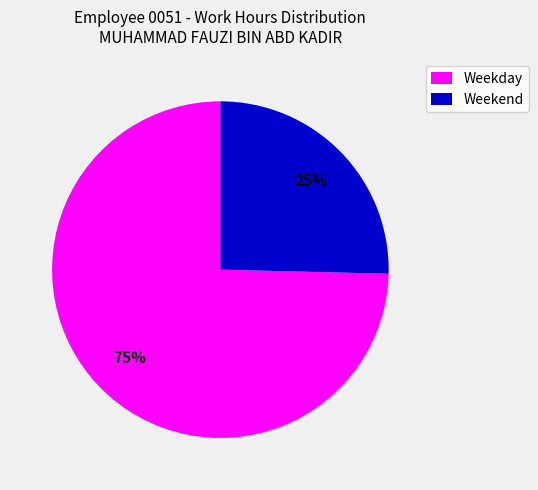

Is there any slice that represents more than half of the pie?

Yes